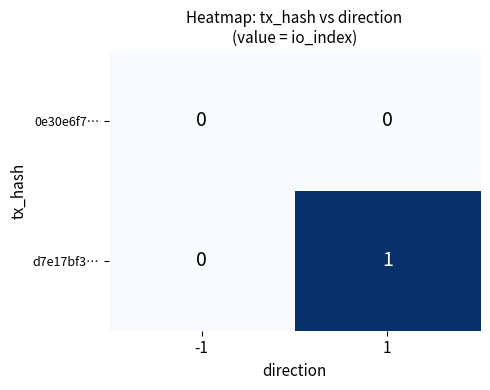

Rank the series by their average value, from lowest to highest.

0e30e6f7…, d7e17bf3…